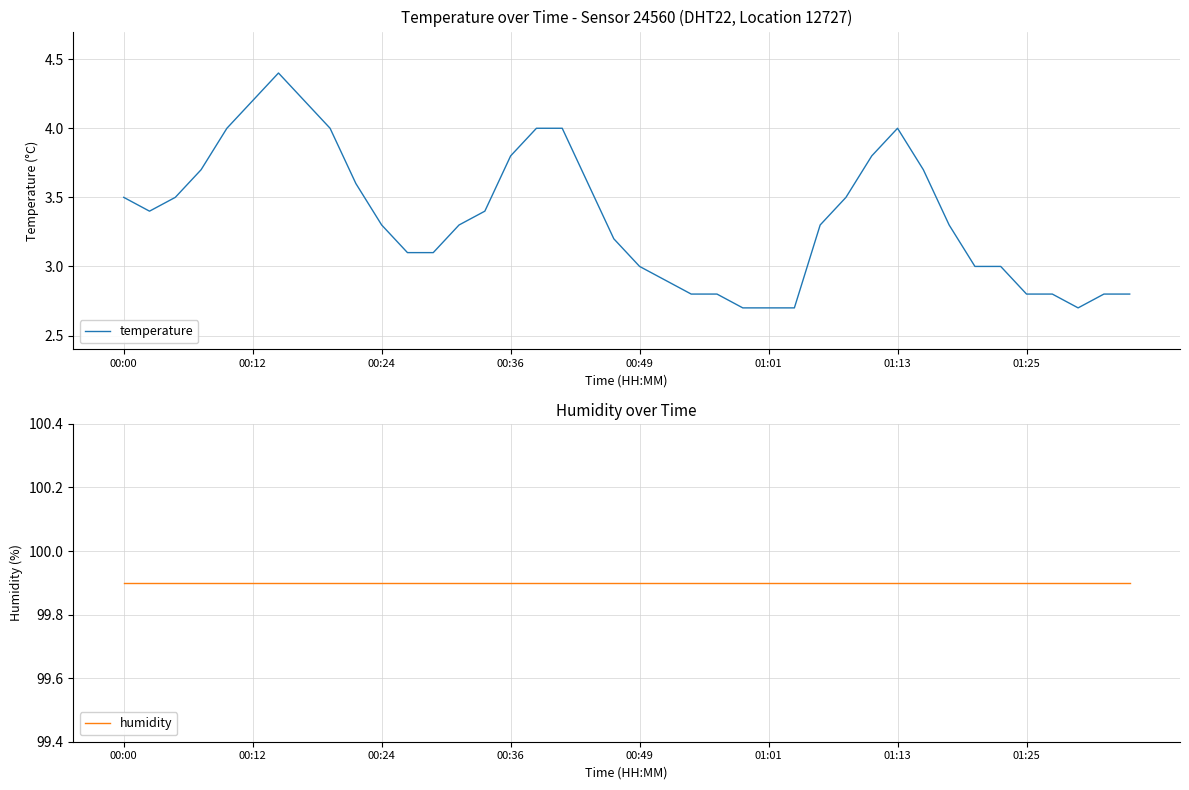

Rank the categories by humidity value from highest to lowest.

00:00, 00:12, 00:24, 00:36, 00:49, 01:01, 01:13, 01:25, 8, 9, 10, 11, 12, 13, 14, 15, 16, 17, 18, 19, 20, 21, 22, 23, 24, 25, 26, 27, 28, 29, 30, 31, 32, 33, 34, 35, 36, 37, 38, 39